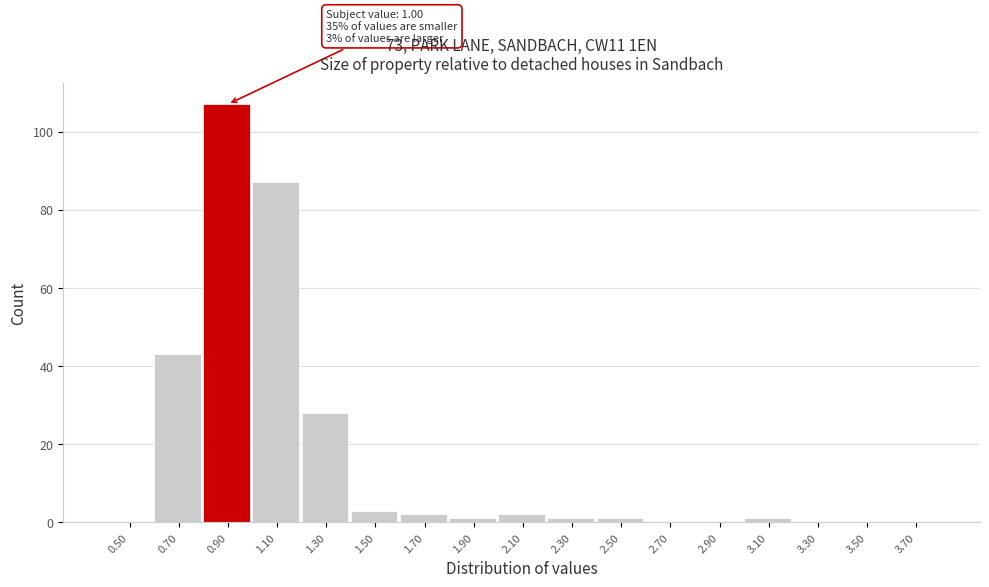

Reading left to right, transcribe all the data shown in this chart.

0.50=0	0.70=43	0.90=107	1.10=87	1.30=28	1.50=3	1.70=2	1.90=1	2.10=2	2.30=1	2.50=1	2.70=0	2.90=0	3.10=1	3.30=0	3.50=0	3.70=0